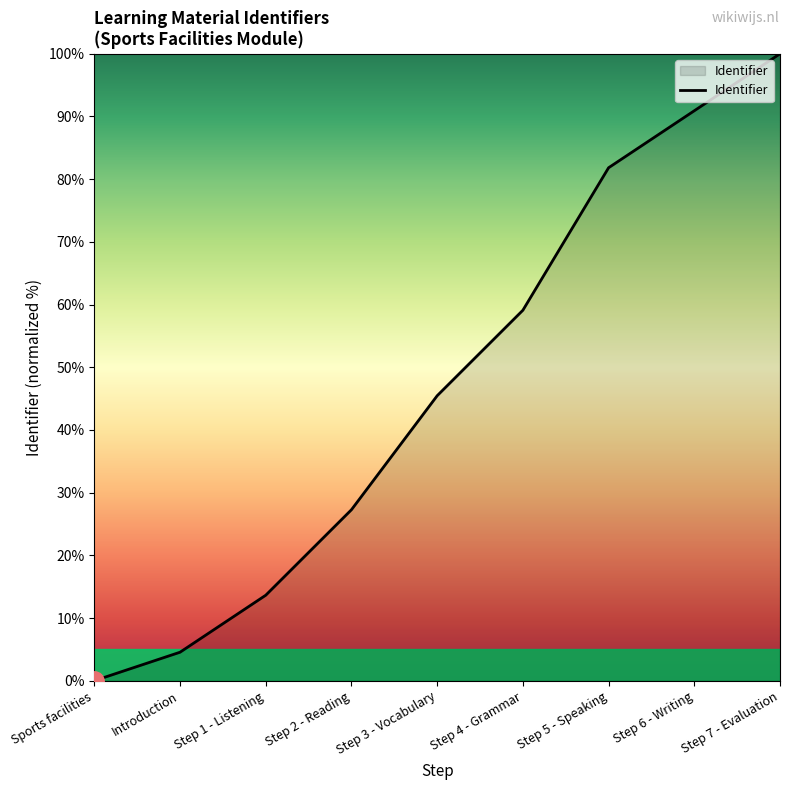

What position from the left is Step 3 - Vocabulary?

5